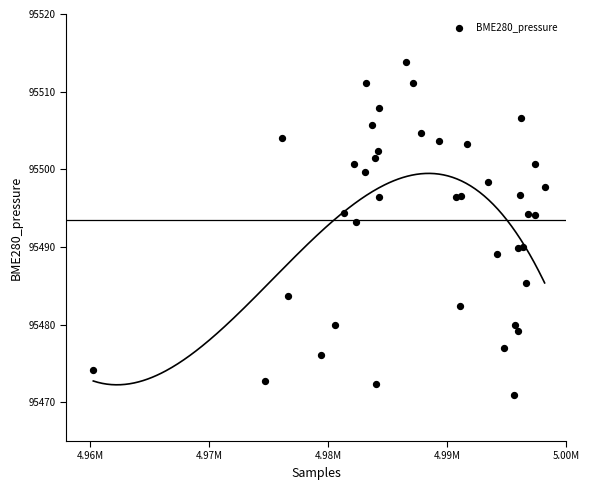

What Y value in the scatter plot is closest to 95492?

95493.2